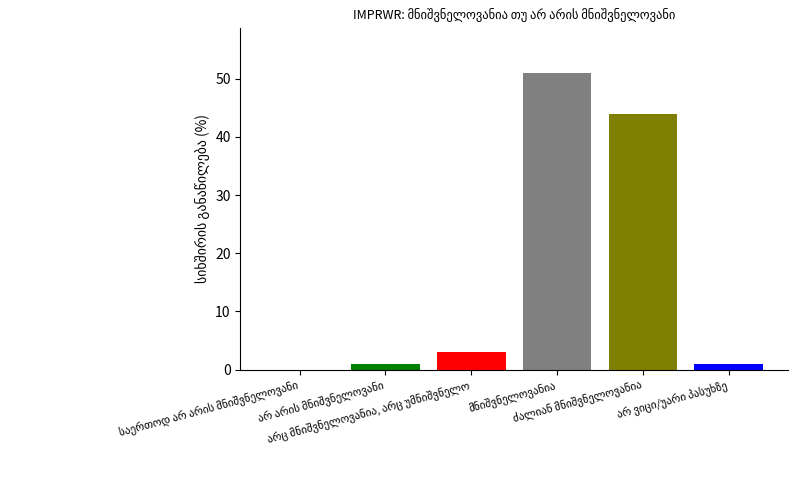

What is the maximum value shown in the chart?

51